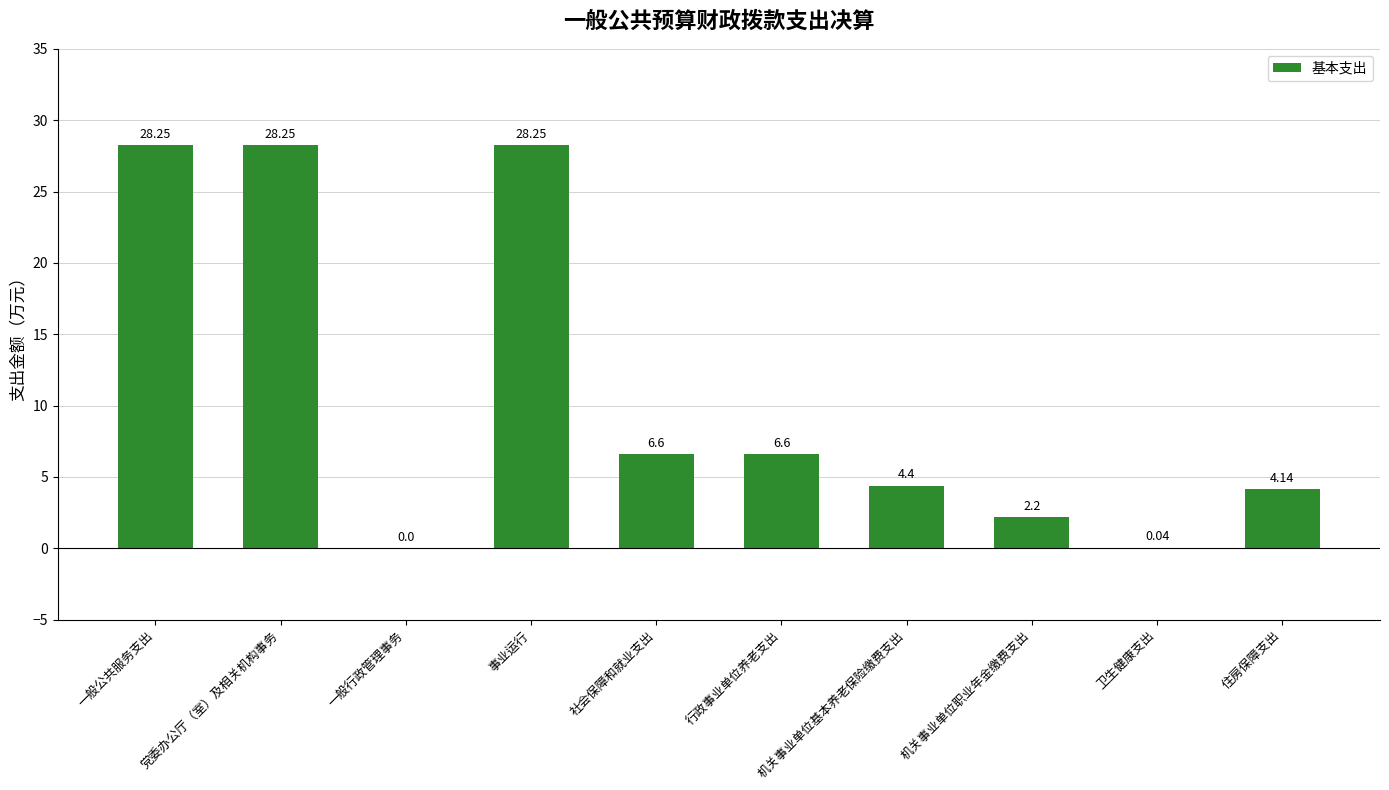

How many positive values are there?

9